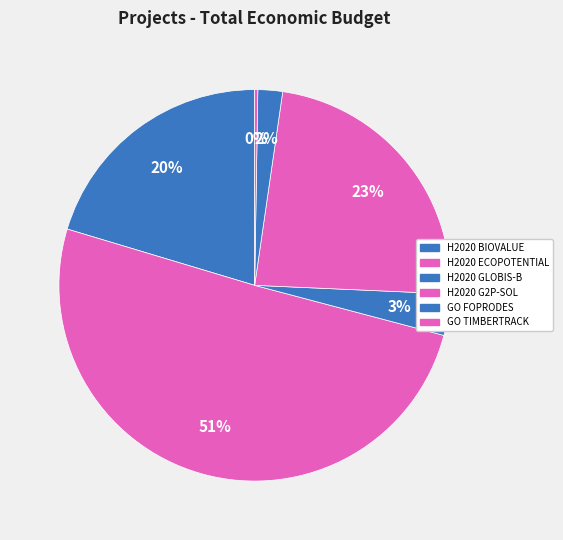

Between H2020 GLOBIS-B and GO TIMBERTRACK, which is larger?

H2020 GLOBIS-B